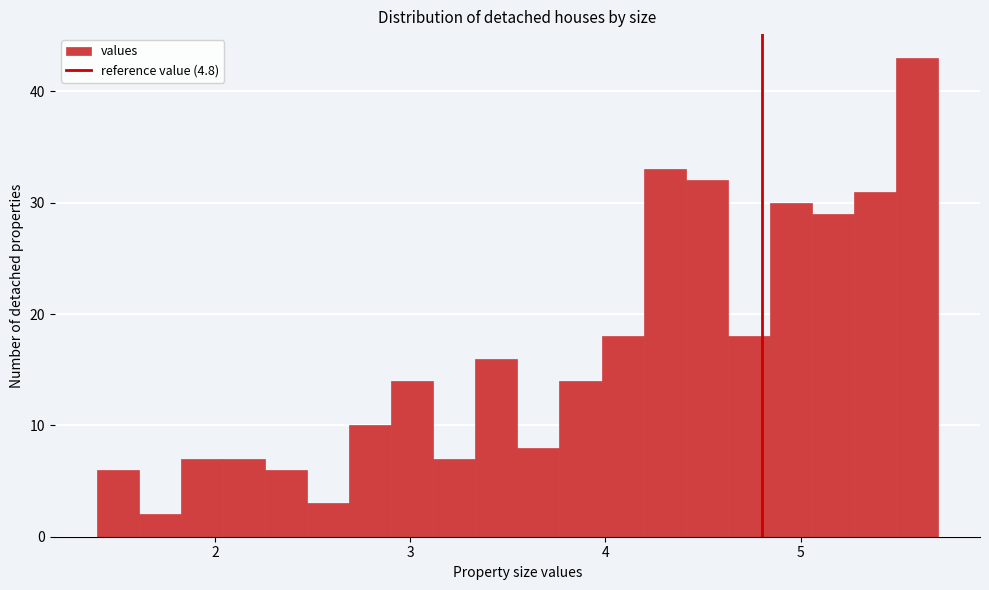

Around what value on the x-axis is the tallest bar? Give the approximate position of its centre, as read against the axis.

5.6